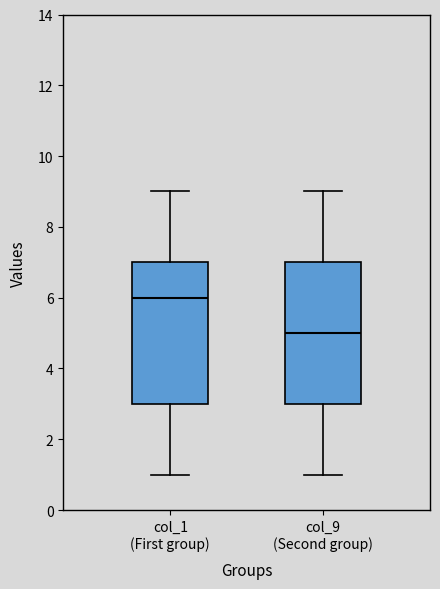

Reading left to right, read every box against the y-axis: the position of its median line, the range the box covers, and the ends of its whiskers. The values are not printed on the chart, so give them approximately, as read against the axis.

col_1 (First group): median 6, box 3 to 7, whiskers 1 to 9
col_9 (Second group): median 5, box 3 to 7, whiskers 1 to 9